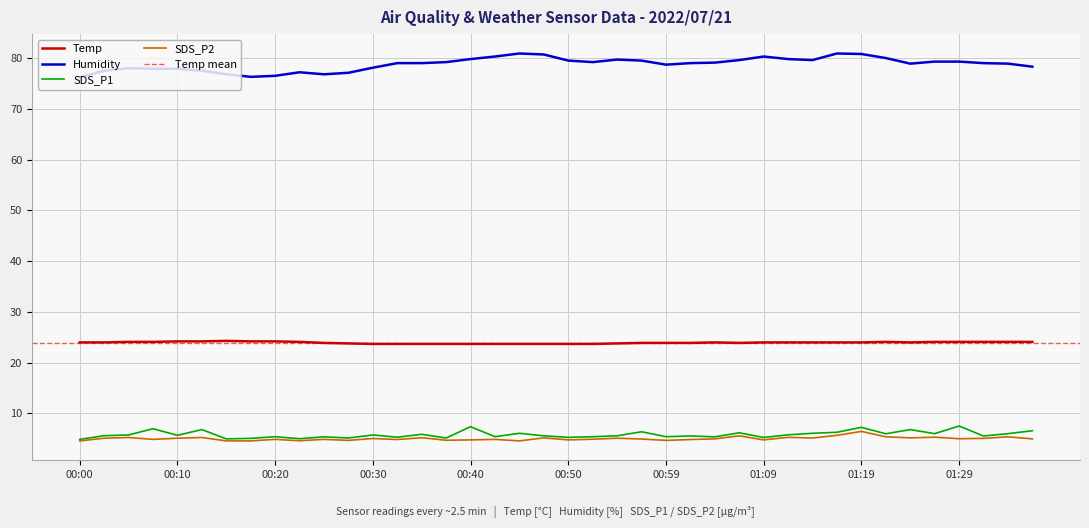

What is the label of the 21st point from the left?

00:50